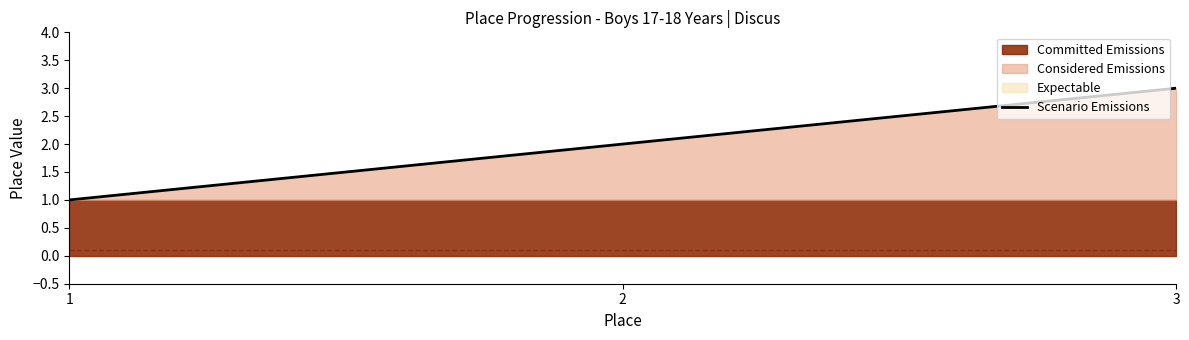

What is the sum of all values?

6